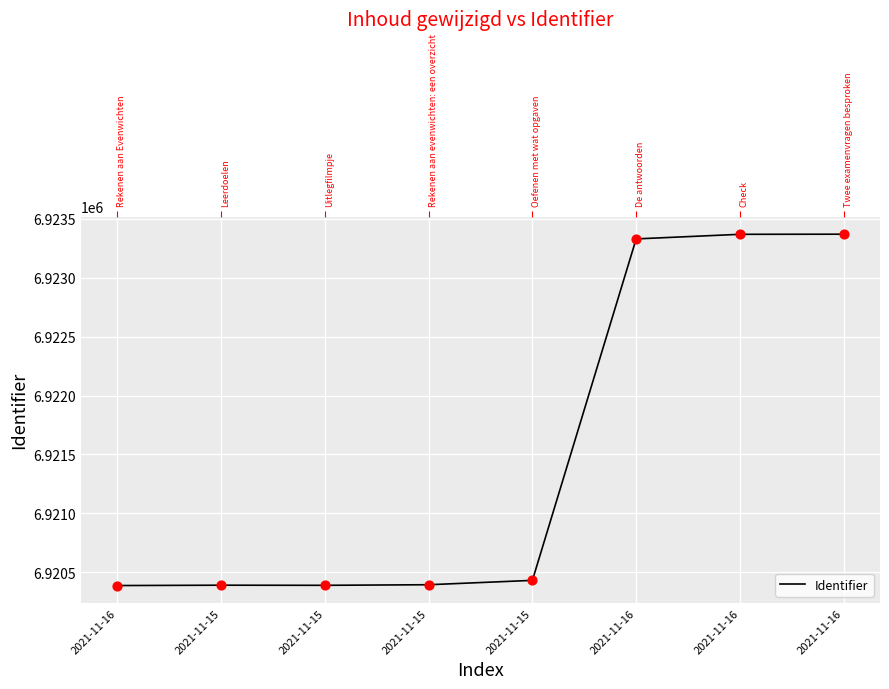

What is the change in value from 2021-11-16 to 2021-11-16?

+2981